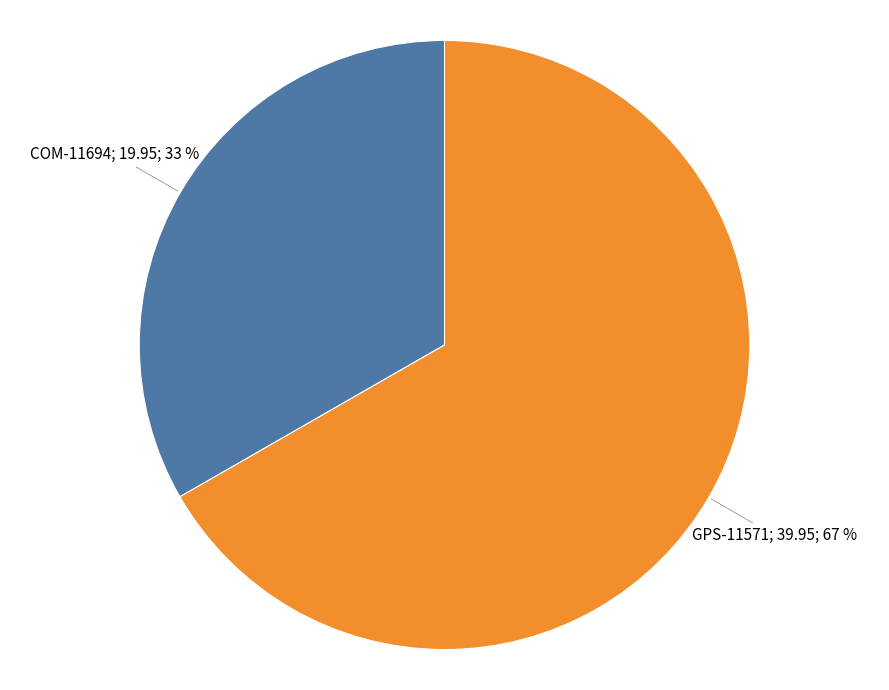

To the nearest percent, what is the average slice percentage?

50%